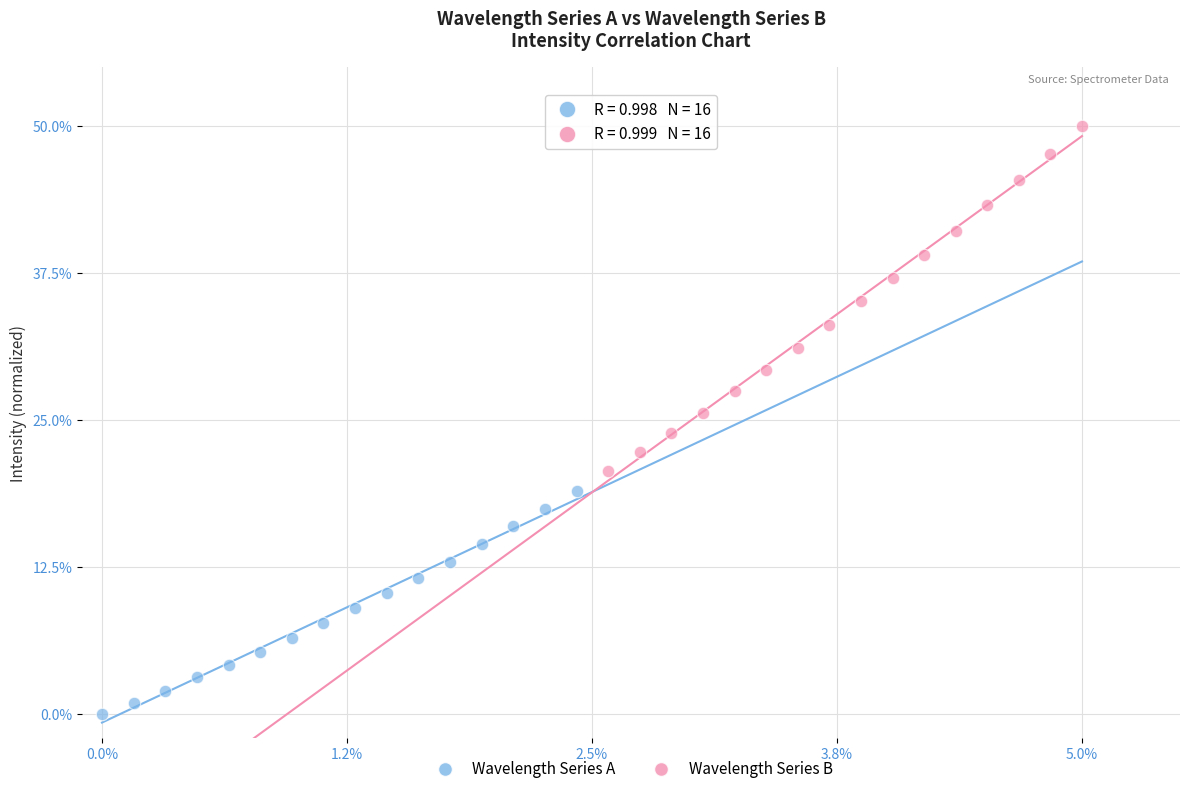

Which series has the largest Y range (max minus min)?

Wavelength Series B